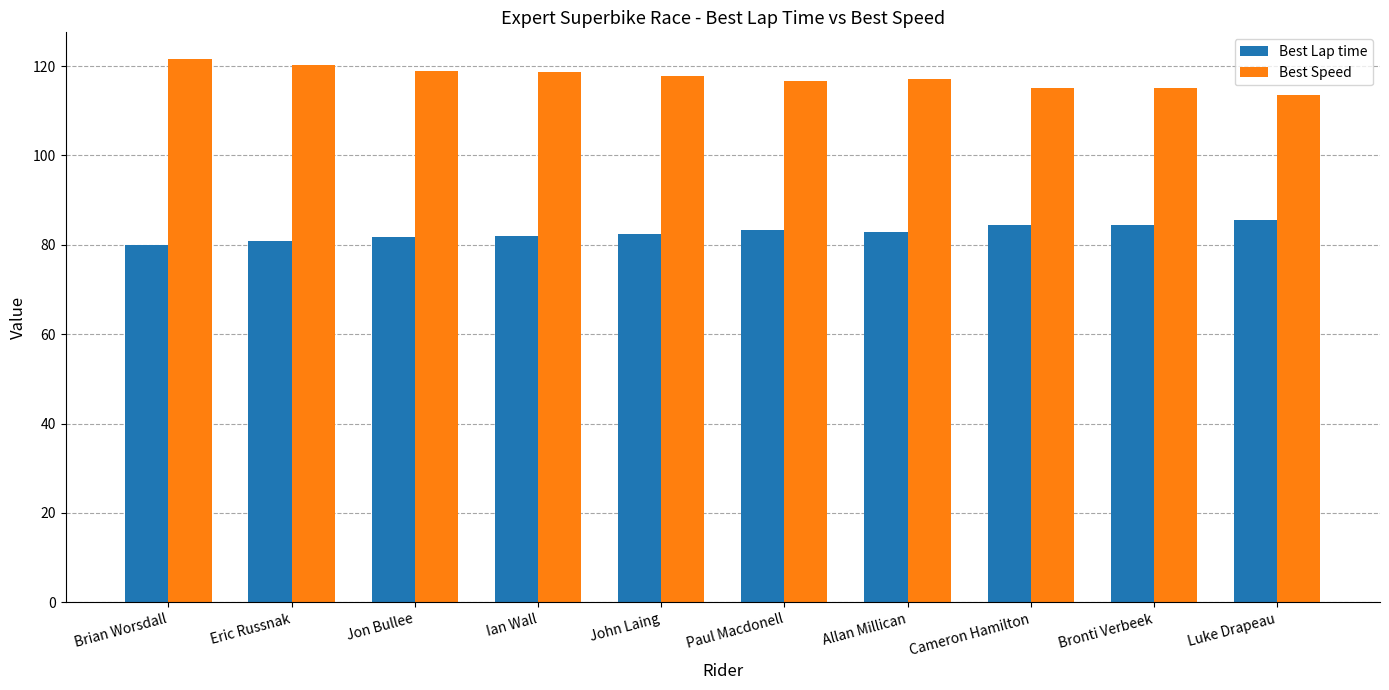

At how many categories does at least one series exceed 95?

10